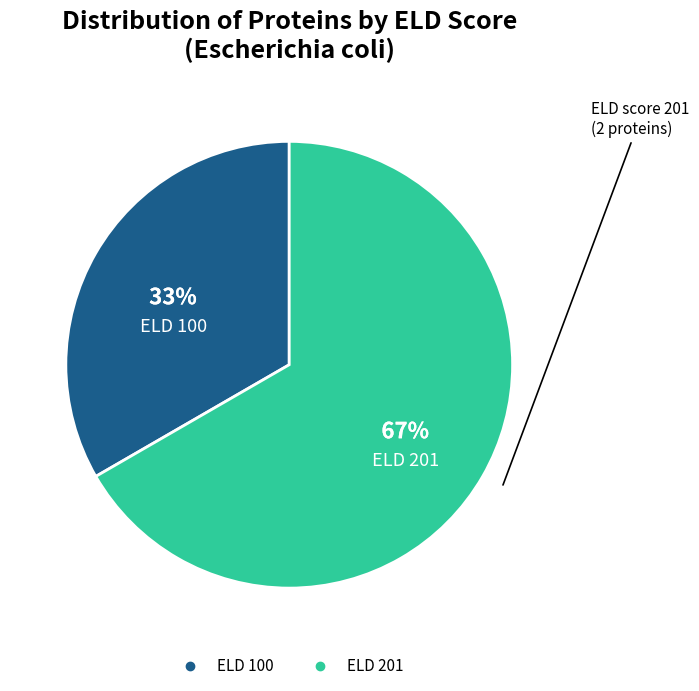

Is there any slice that represents more than half of the pie?

Yes